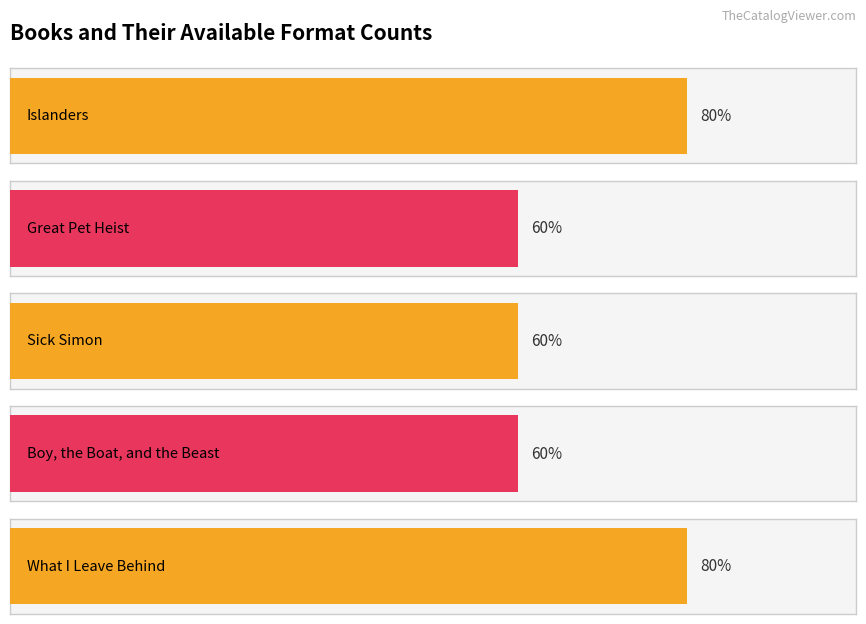

Reading right to left, what are all the values shown in this chart?

What I Leave Behind=4	Boy, the Boat, and the Beast=3	Sick Simon=3	Great Pet Heist=3	Islanders=4